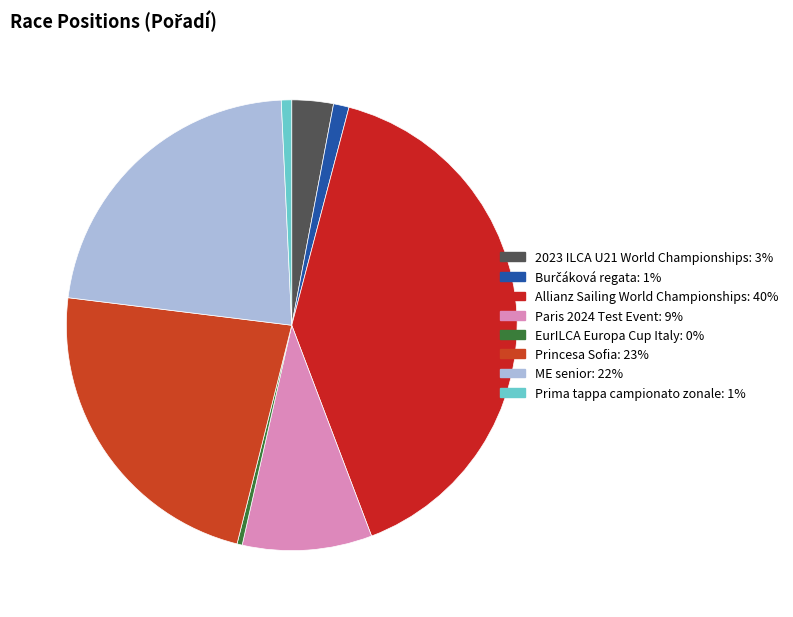

Does any single category account for the majority?

No